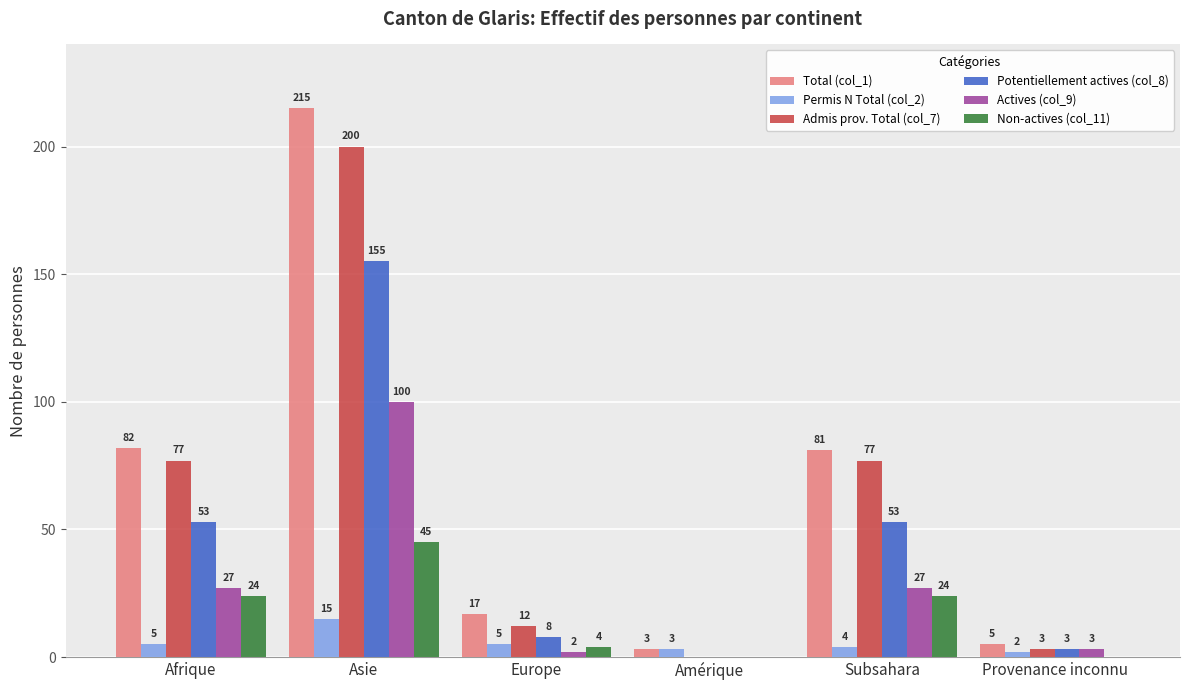

Is the value of Total (col_1) at Asie greater than the value of Admis prov. Total (col_7) at Europe?

Yes